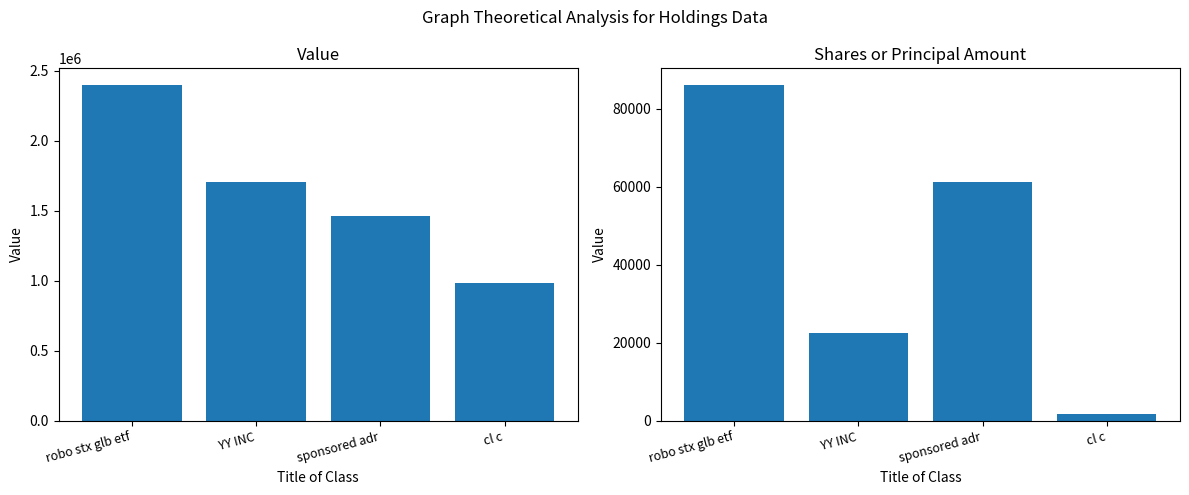

What is the maximum value shown in the chart?

2399000